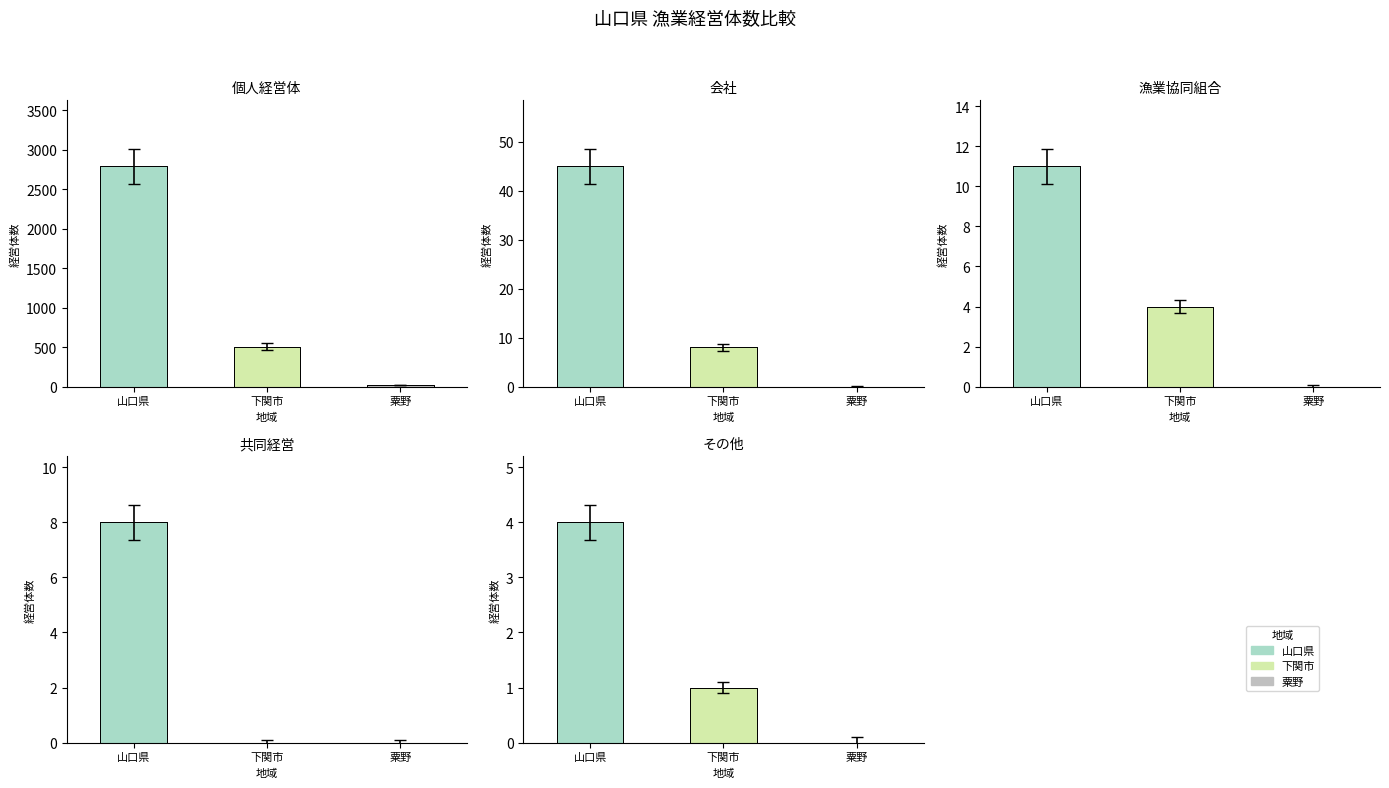

What is the average value of the 個人経営体 series?

1104